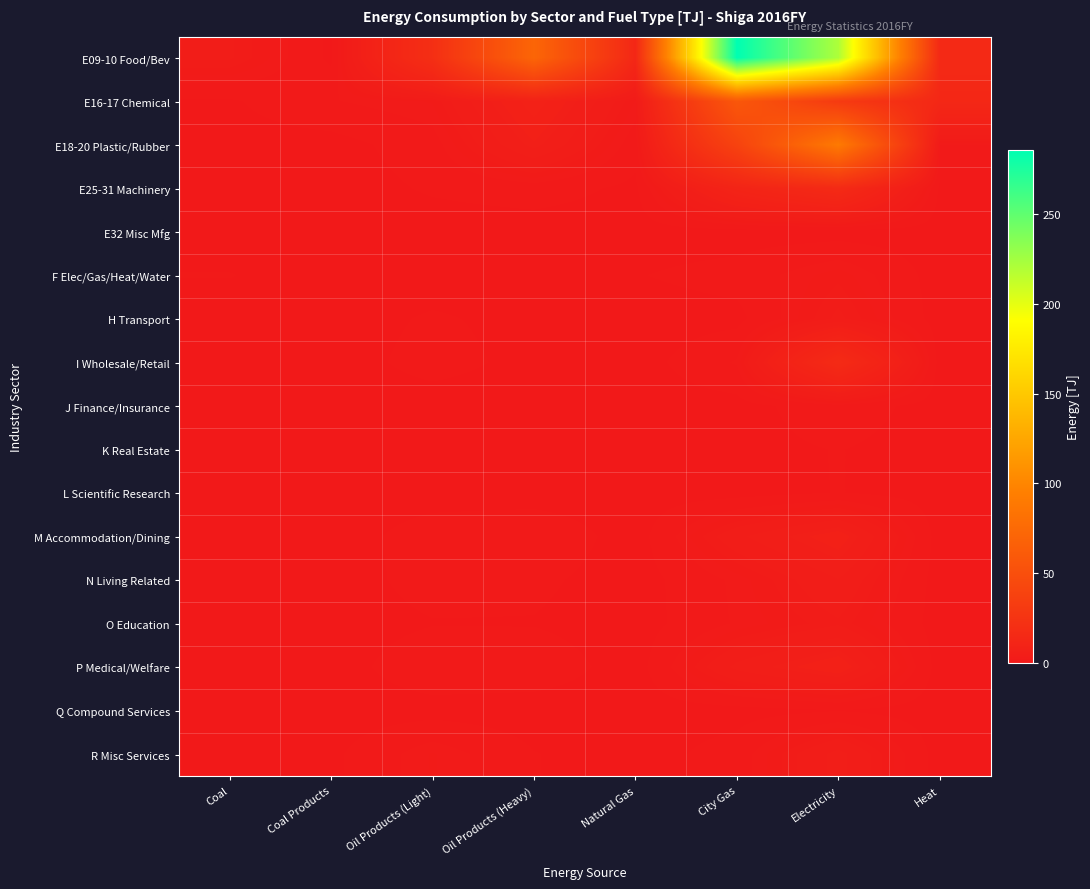

Reading right to left, list all the values displayed in this chart.

E09-10 Food/Bev: Heat=15.1	Electricity=220.5	City Gas=285.6	Natural Gas=13.3	Oil Products (Heavy)=71.4	Oil Products (Light)=20.2	Coal Products=0.3	Coal=3.5
E16-17 Chemical: Heat=13.6	Electricity=30.7	City Gas=58.0	Natural Gas=2.2	Oil Products (Heavy)=8.0	Oil Products (Light)=2.3	Coal Products=1.6	Coal=0.4
E18-20 Plastic/Rubber: Heat=1.7	Electricity=90.1	City Gas=38.7	Natural Gas=1.0	Oil Products (Heavy)=6.0	Oil Products (Light)=1.2	Coal Products=0.1	Coal=0.1
E25-31 Machinery: Heat=0.3	Electricity=16.0	City Gas=10.4	Natural Gas=0.3	Oil Products (Heavy)=1.1	Oil Products (Light)=0.7	Coal Products=0.0	Coal=0.0
E32 Misc Mfg: Heat=0.0	Electricity=0.0	City Gas=0.0	Natural Gas=0.0	Oil Products (Heavy)=0.0	Oil Products (Light)=0.0	Coal Products=0.0	Coal=0.0
F Elec/Gas/Heat/Water: Heat=0.0	Electricity=2.6	City Gas=1.0	Natural Gas=0.5	Oil Products (Heavy)=0.1	Oil Products (Light)=0.0	Coal Products=0.0	Coal=0.6
H Transport: Heat=0.0	Electricity=3.6	City Gas=0.2	Natural Gas=0.0	Oil Products (Heavy)=0.2	Oil Products (Light)=0.7	Coal Products=0.0	Coal=0.0
I Wholesale/Retail: Heat=0.0	Electricity=16.5	City Gas=1.8	Natural Gas=0.0	Oil Products (Heavy)=0.2	Oil Products (Light)=1.0	Coal Products=0.0	Coal=0.0
J Finance/Insurance: Heat=0.0	Electricity=1.3	City Gas=0.1	Natural Gas=0.0	Oil Products (Heavy)=0.0	Oil Products (Light)=0.0	Coal Products=0.0	Coal=0.0
K Real Estate: Heat=0.0	Electricity=0.6	City Gas=0.2	Natural Gas=0.0	Oil Products (Heavy)=0.0	Oil Products (Light)=0.1	Coal Products=0.0	Coal=0.0
L Scientific Research: Heat=0.0	Electricity=0.6	City Gas=0.1	Natural Gas=0.0	Oil Products (Heavy)=0.0	Oil Products (Light)=0.1	Coal Products=0.0	Coal=0.0
M Accommodation/Dining: Heat=0.0	Electricity=6.9	City Gas=4.2	Natural Gas=0.0	Oil Products (Heavy)=1.5	Oil Products (Light)=1.1	Coal Products=0.0	Coal=0.0
N Living Related: Heat=0.0	Electricity=4.4	City Gas=1.9	Natural Gas=0.0	Oil Products (Heavy)=0.8	Oil Products (Light)=1.0	Coal Products=0.0	Coal=0.0
O Education: Heat=0.0	Electricity=3.2	City Gas=1.8	Natural Gas=0.0	Oil Products (Heavy)=0.5	Oil Products (Light)=0.5	Coal Products=0.0	Coal=0.0
P Medical/Welfare: Heat=0.0	Electricity=7.1	City Gas=4.8	Natural Gas=0.0	Oil Products (Heavy)=1.3	Oil Products (Light)=1.4	Coal Products=0.0	Coal=0.0
Q Compound Services: Heat=0.0	Electricity=0.5	City Gas=0.1	Natural Gas=0.0	Oil Products (Heavy)=0.0	Oil Products (Light)=0.1	Coal Products=0.0	Coal=0.0
R Misc Services: Heat=0.0	Electricity=4.9	City Gas=1.1	Natural Gas=0.0	Oil Products (Heavy)=0.6	Oil Products (Light)=2.3	Coal Products=0.3	Coal=0.0